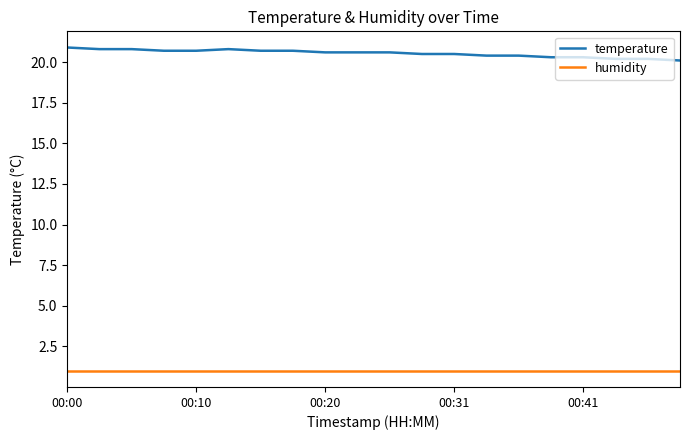

Which series has the largest range (max minus min)?

temperature